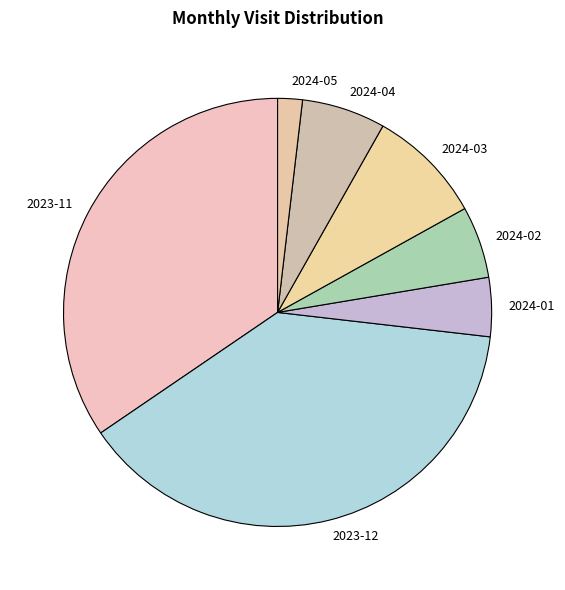

Which slice is the smallest?

2024-05